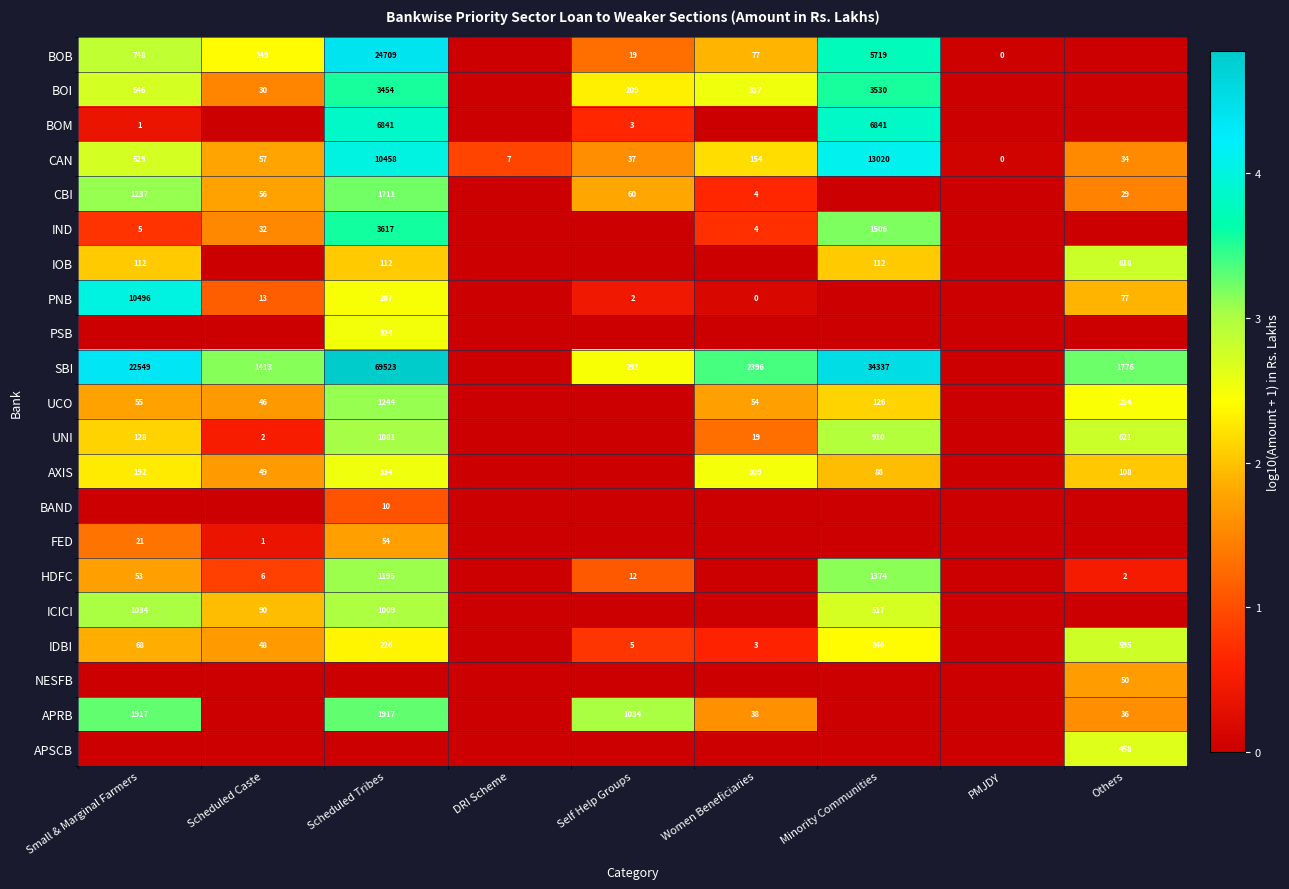

The HDFC series shows 6 at Scheduled Caste. True or false?

True